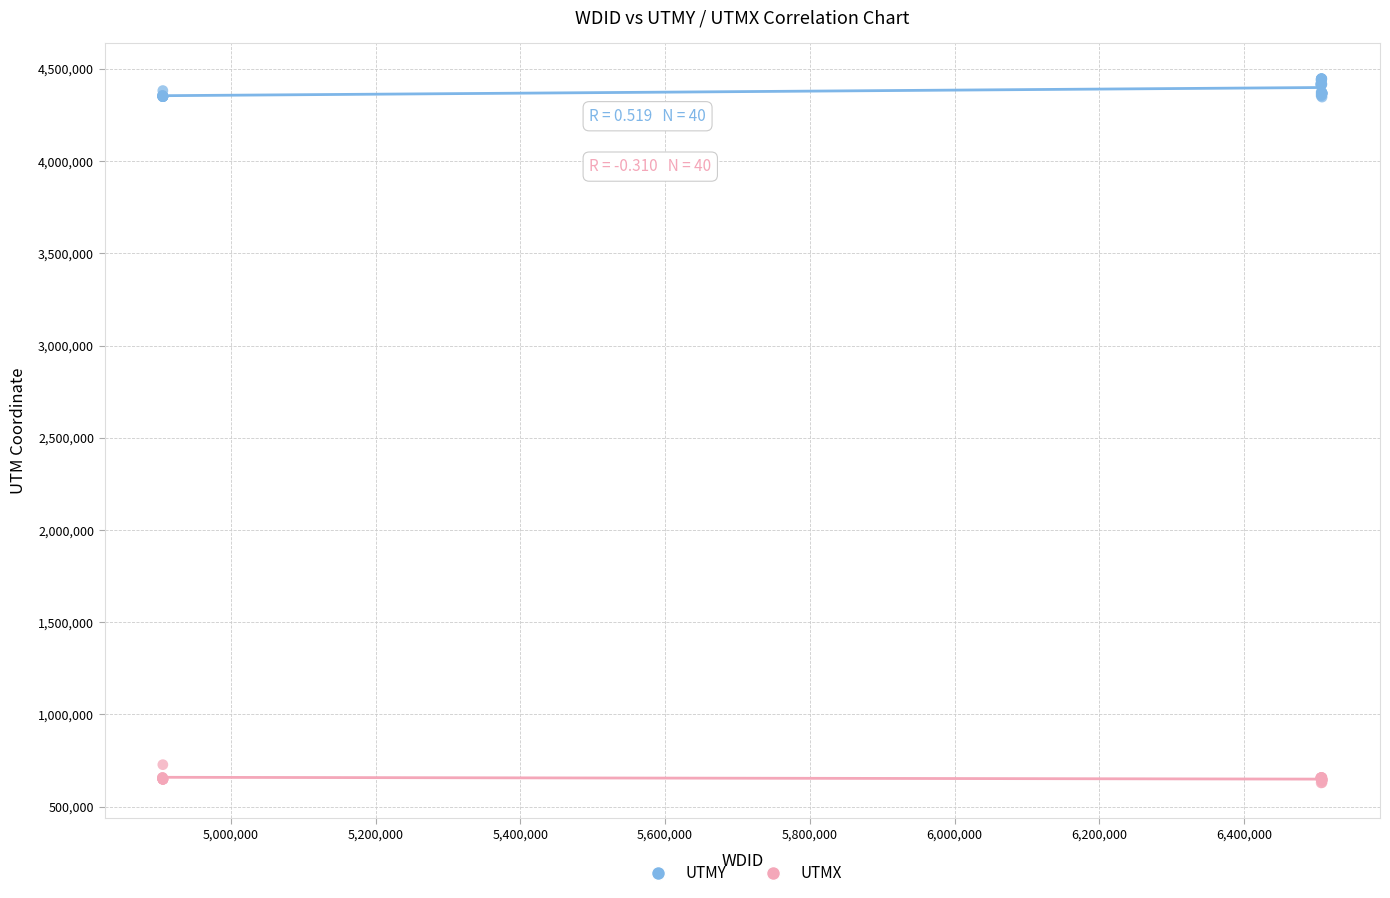

What are all the series names shown in the legend?

UTMY, UTMX